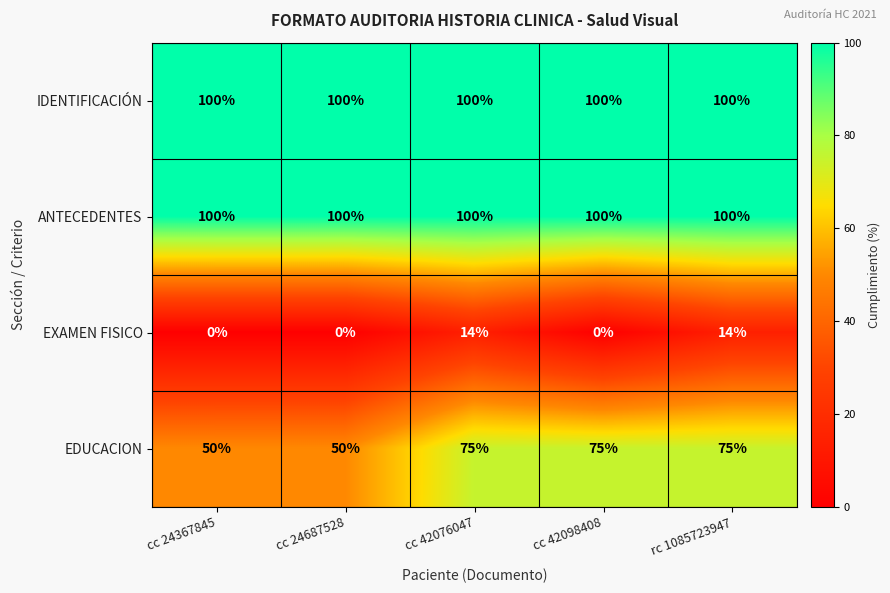

Count the EDUCACION values in the range 50 to 75.

5